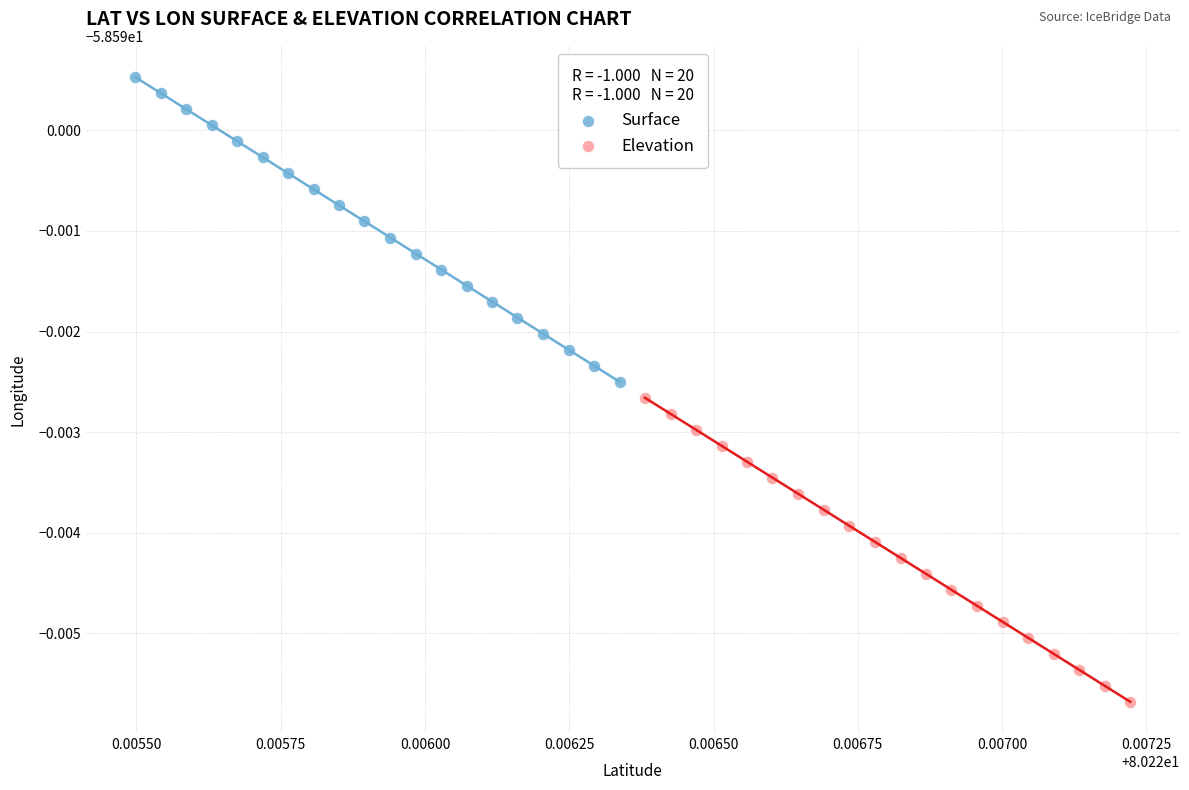

What are all the series names shown in the legend?

Surface, Elevation